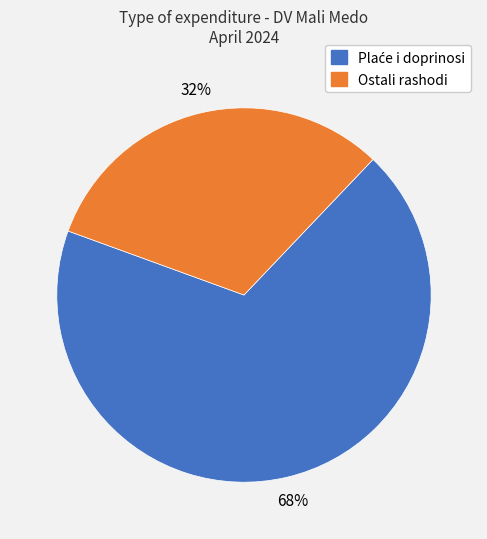

To the nearest percent, what is the average slice percentage?

50%